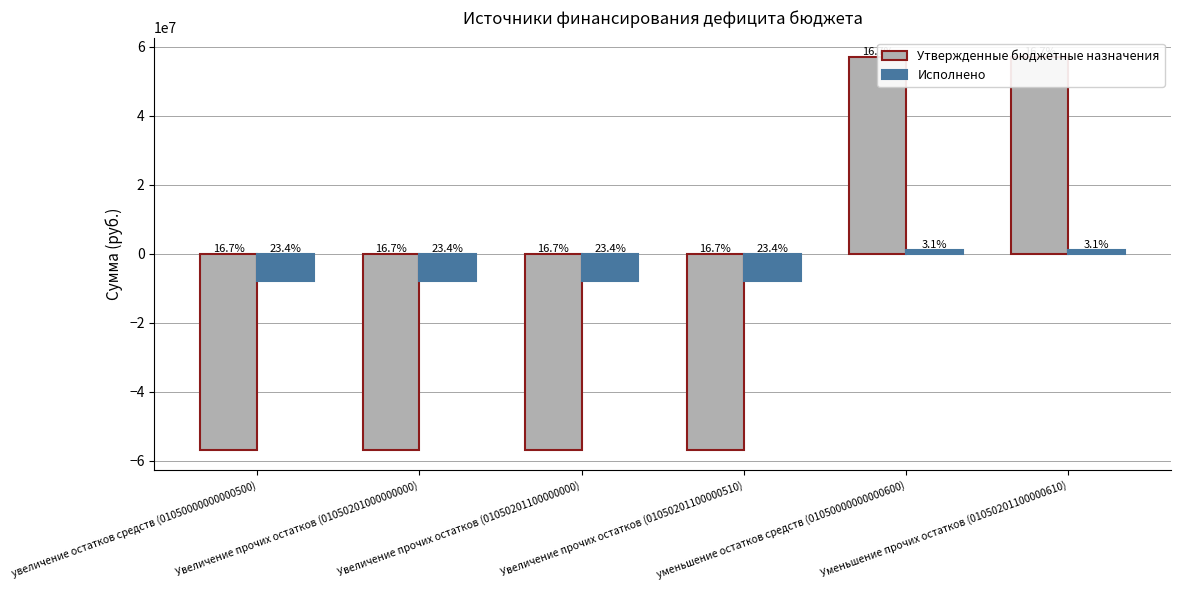

What is the minimum value for Утвержденные бюджетные назначения?

-57010677.0